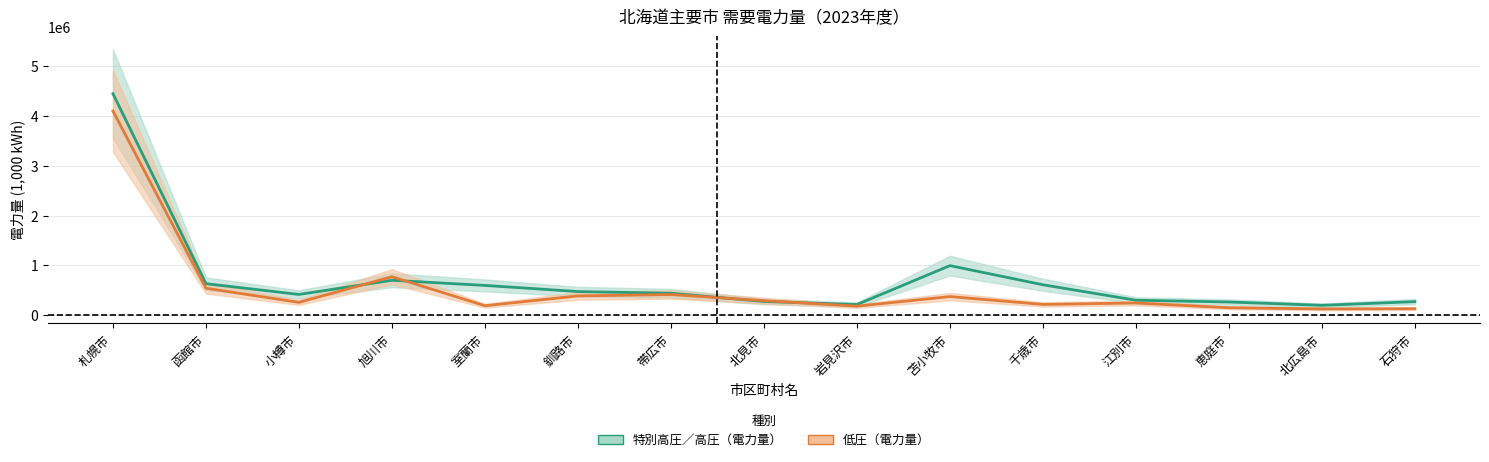

Read the 特別高圧／高圧（電力量） value at 釧路市.

472082